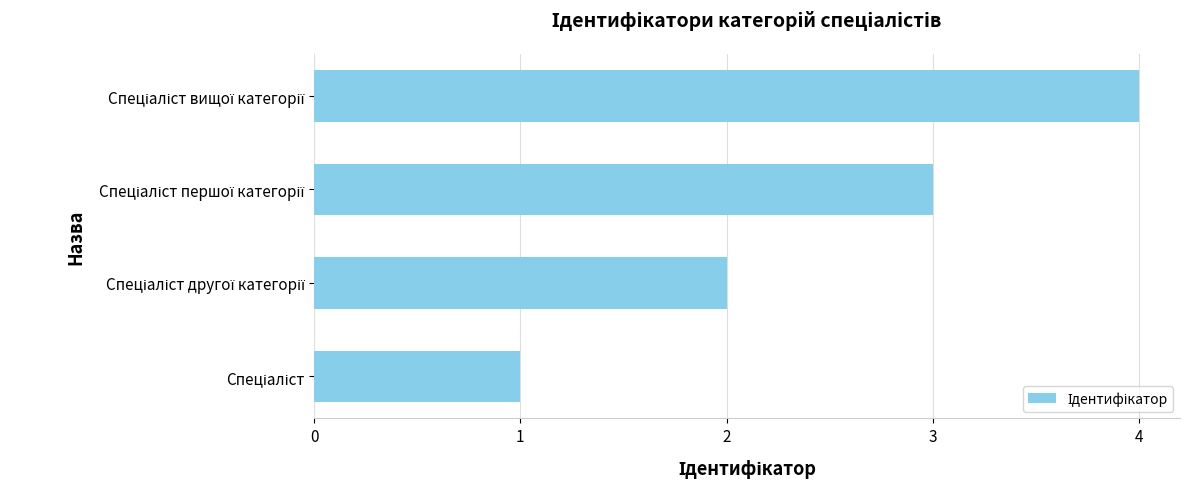

What is the difference between the maximum and minimum values?

3